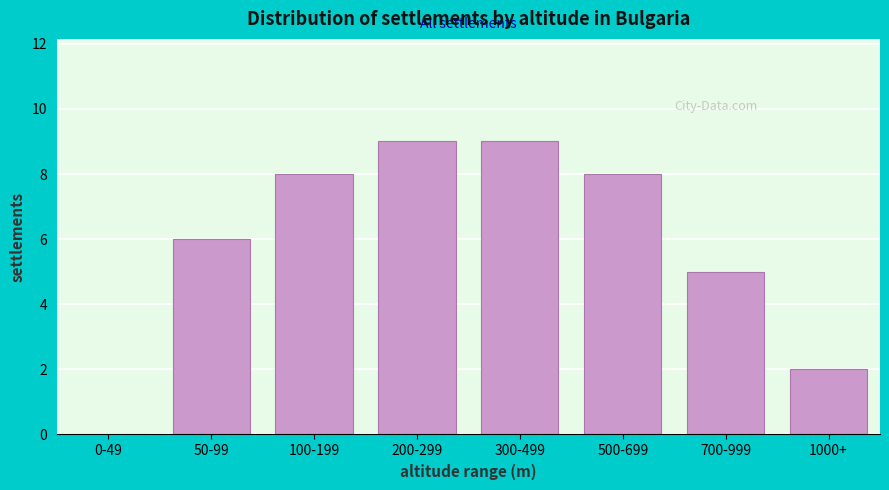

Reading left to right, what are all the values shown in this chart?

0-49=0	50-99=6	100-199=8	200-299=9	300-499=9	500-699=8	700-999=5	1000+=2